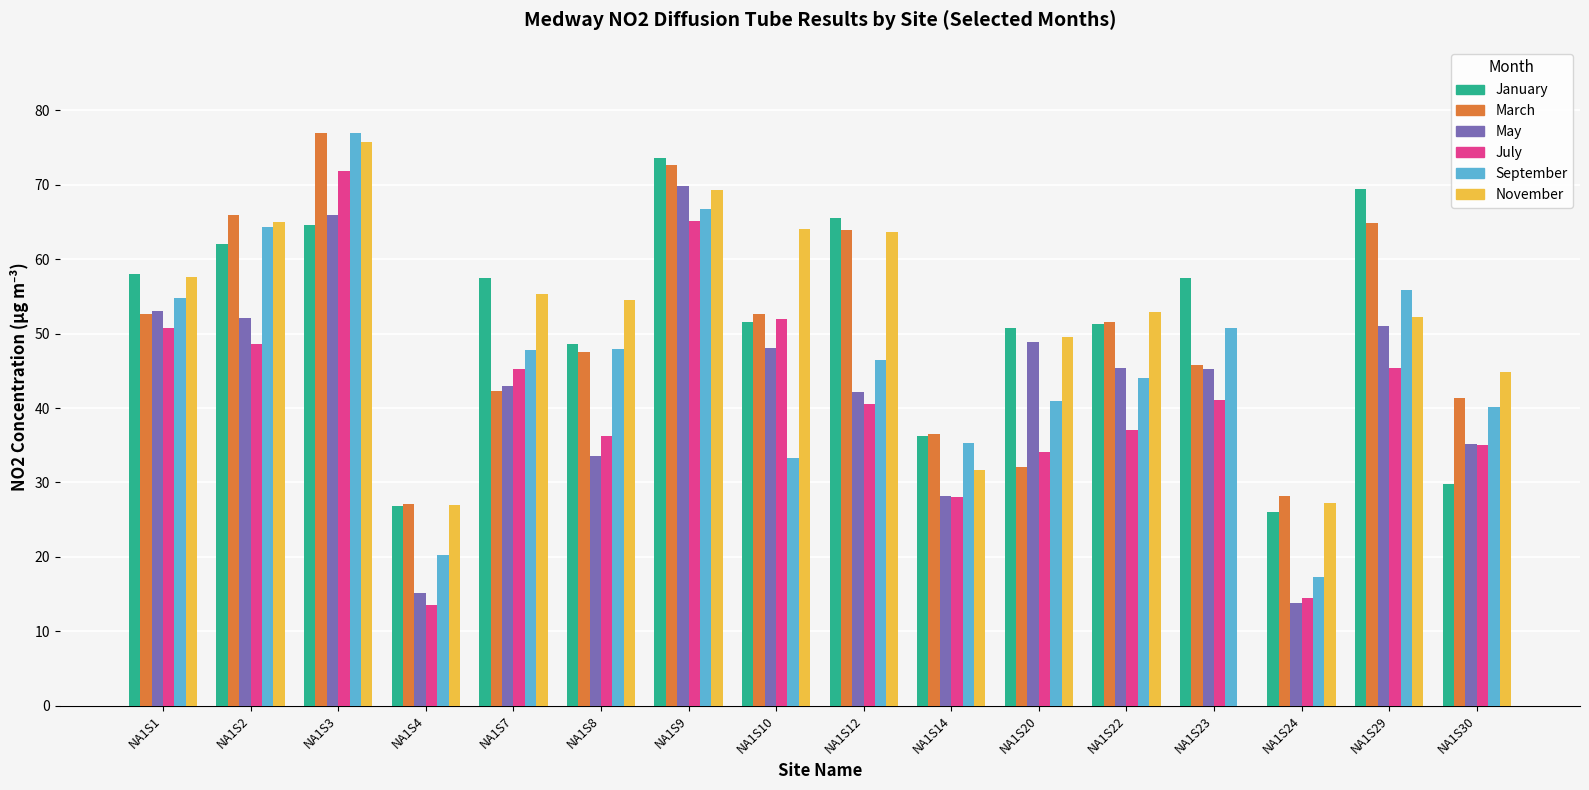

What is the sum of the July values at NA1S22 and NA1S30?

72.1